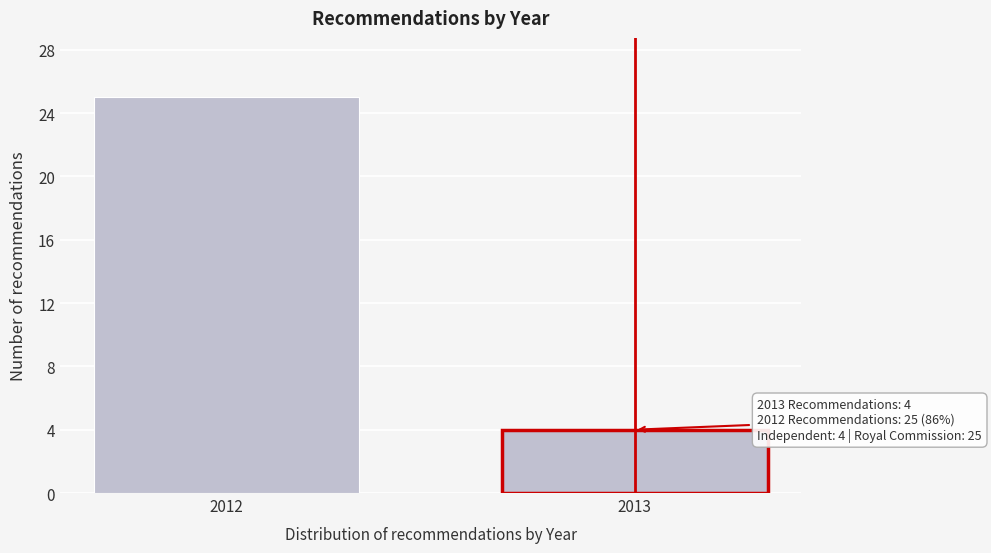

Reading left to right, transcribe all the data shown in this chart.

25	4